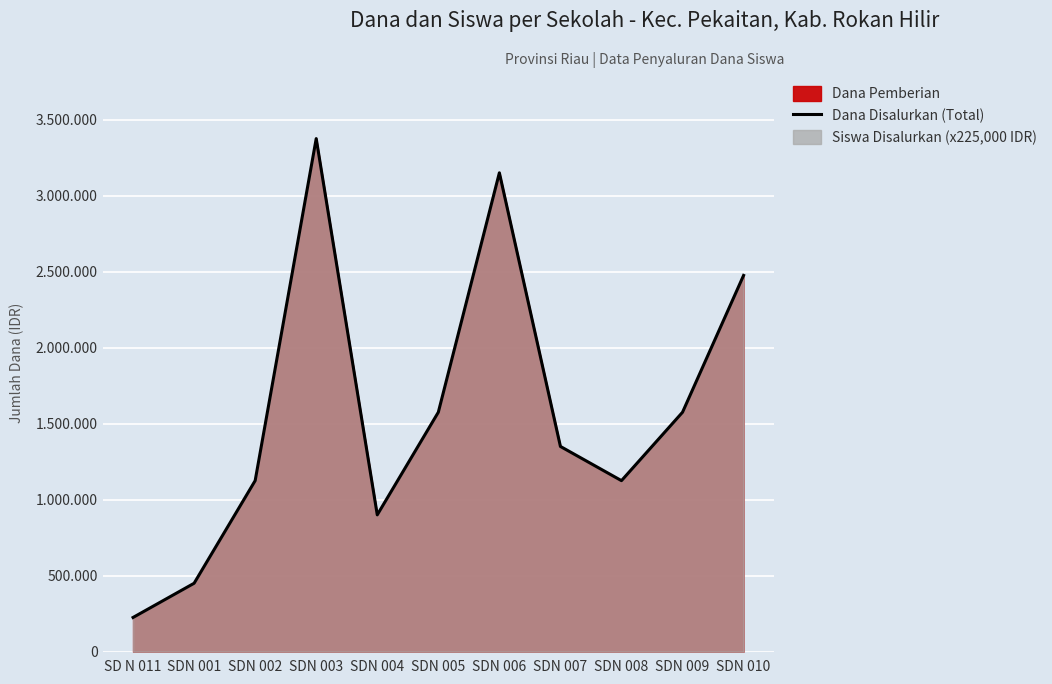

What is the value of the 9th point from the left?

1125000